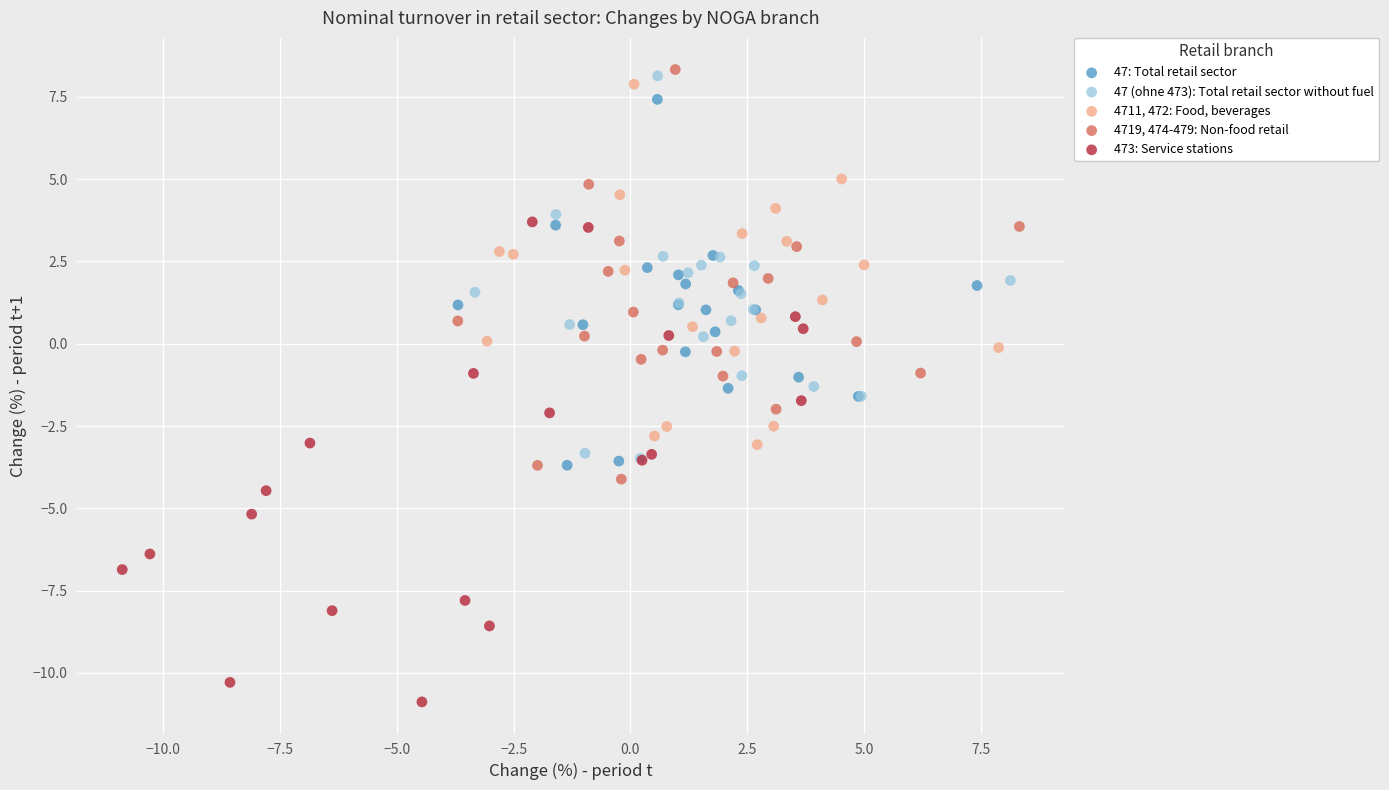

What are all the series names shown in the legend?

47: Total retail sector, 47 (ohne 473): Total retail sector without fuel, 4711, 472: Food, beverages, 4719, 474-479: Non-food retail, 473: Service stations